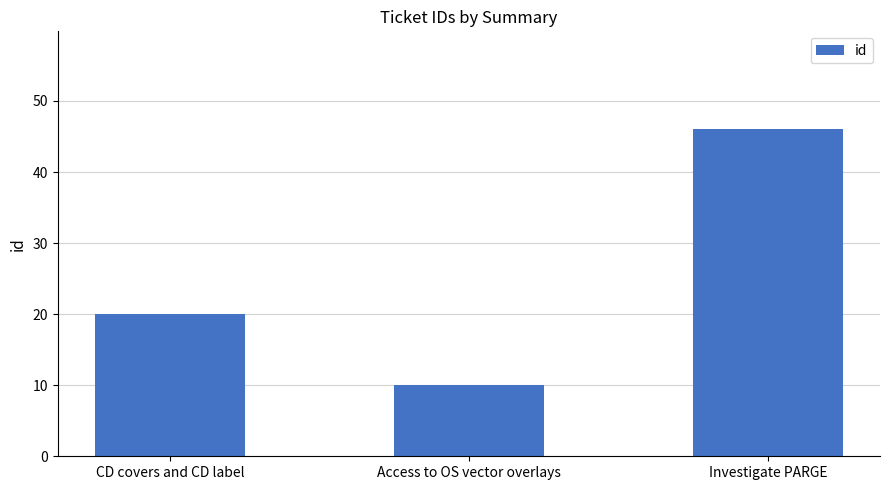

Rank the categories by value from highest to lowest.

Investigate PARGE, CD covers and CD label, Access to OS vector overlays